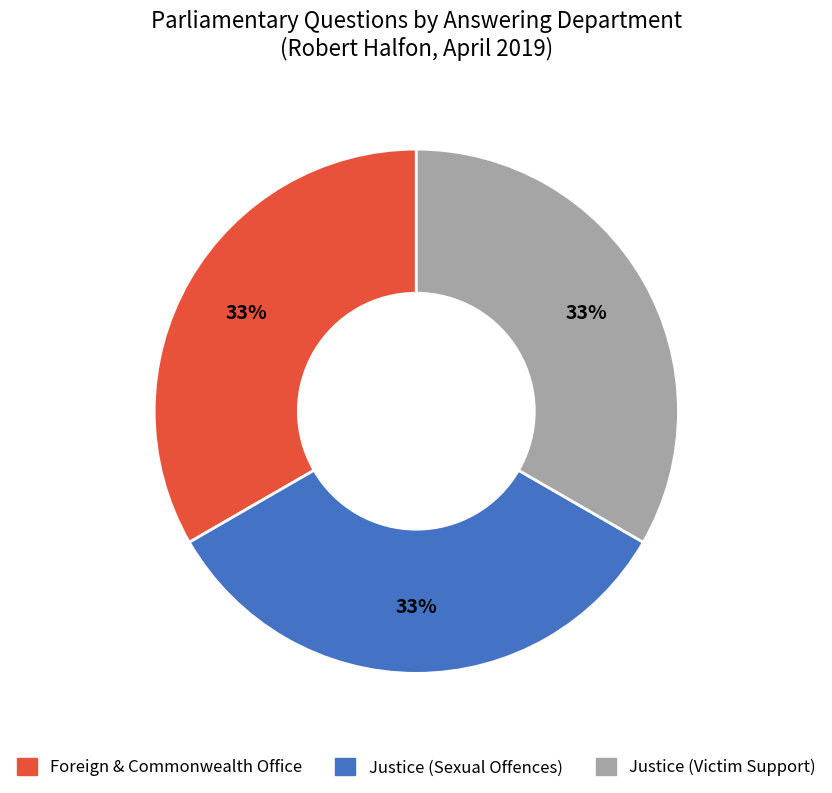

To the nearest percent, what is the average slice percentage?

33%